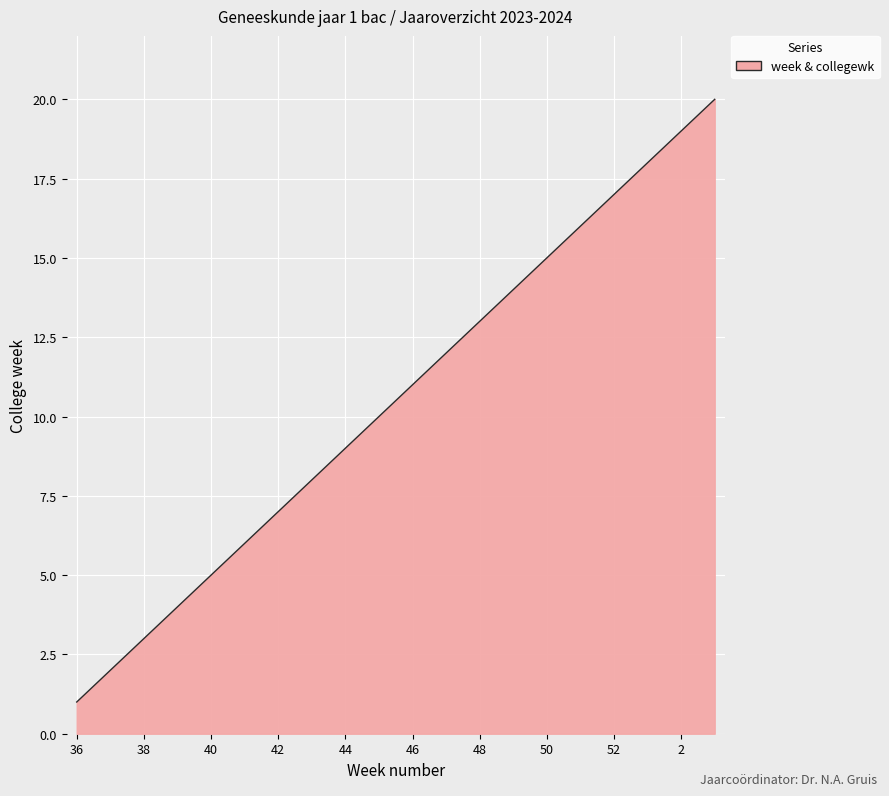

What is the smallest value displayed?

1.0